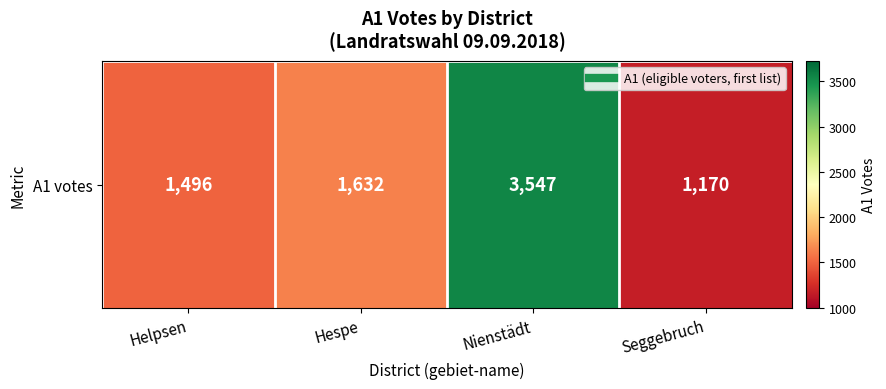

Where does the data first go above 1632?

Nienstädt